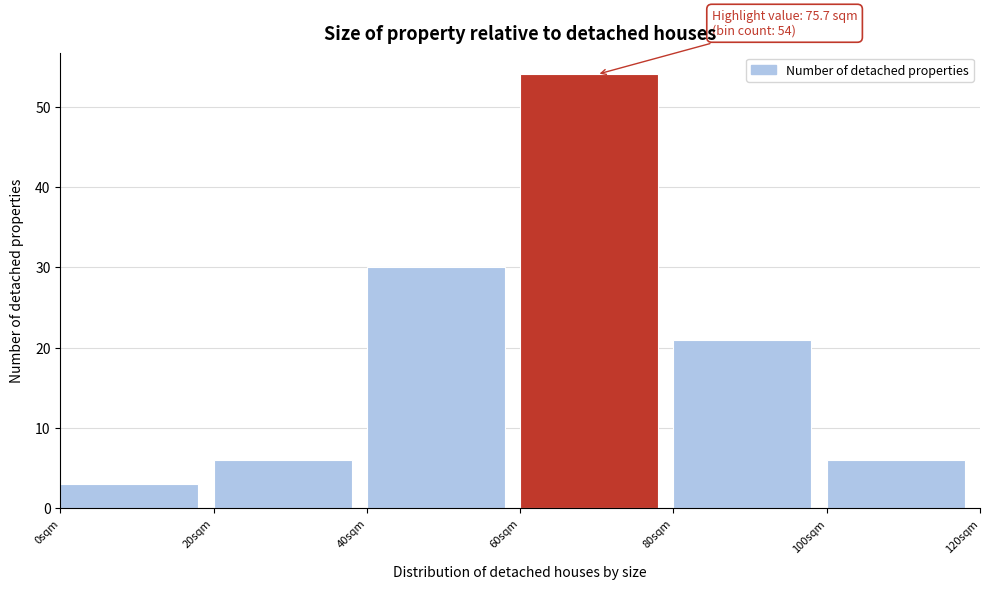

Which range on the x-axis has the tallest bar?

60 to 80